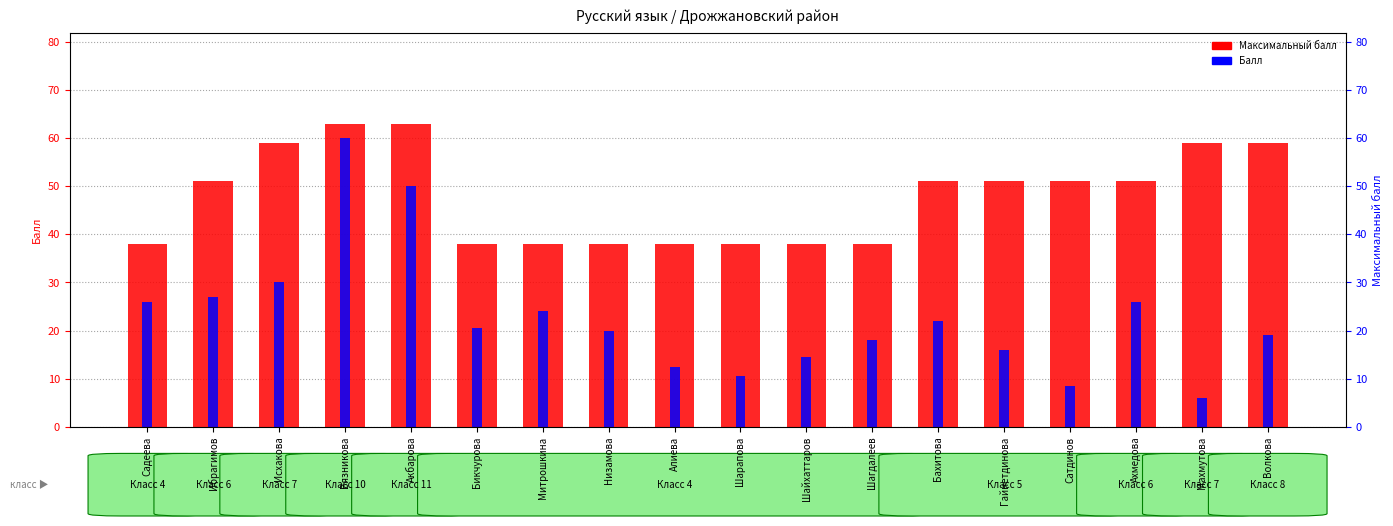

What is the difference between the Балл values at Низамова and Митрошкина?

4.0